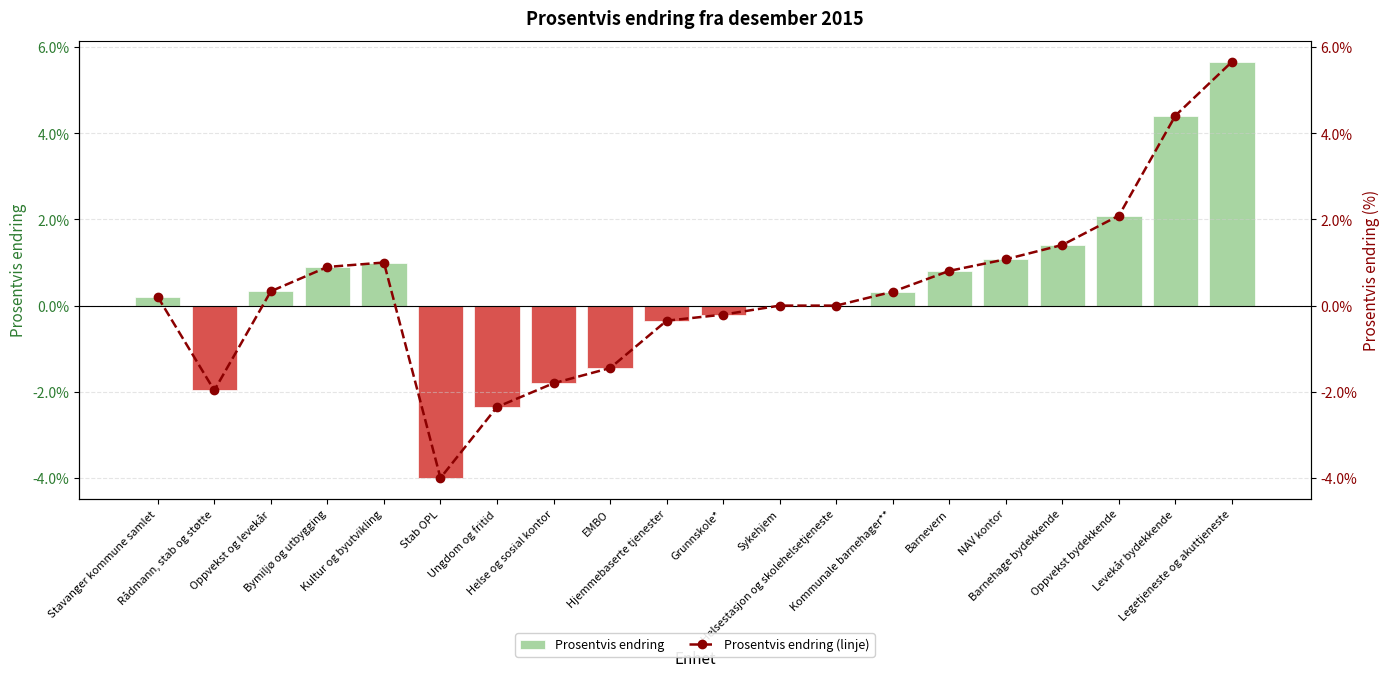

Which series has the largest total across all categories?

Prosentvis endring (linje)